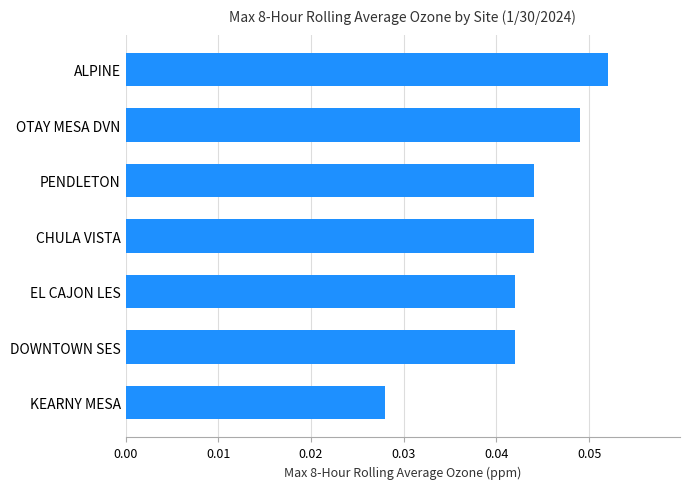

Is it true that the value at EL CAJON LES is 0.1?

False